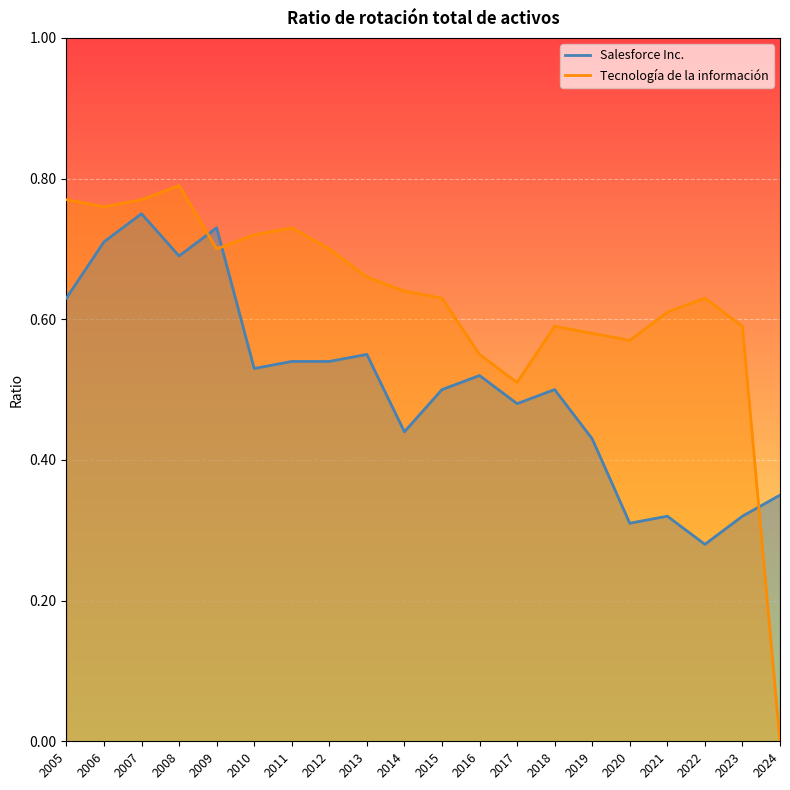

Rank the series by their maximum value, from highest to lowest.

Tecnología de la información, Salesforce Inc.